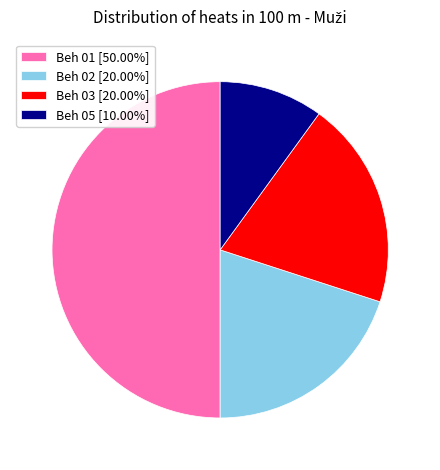

Approximately how many times larger is the value at Beh 01 compared to Beh 03?

2.5